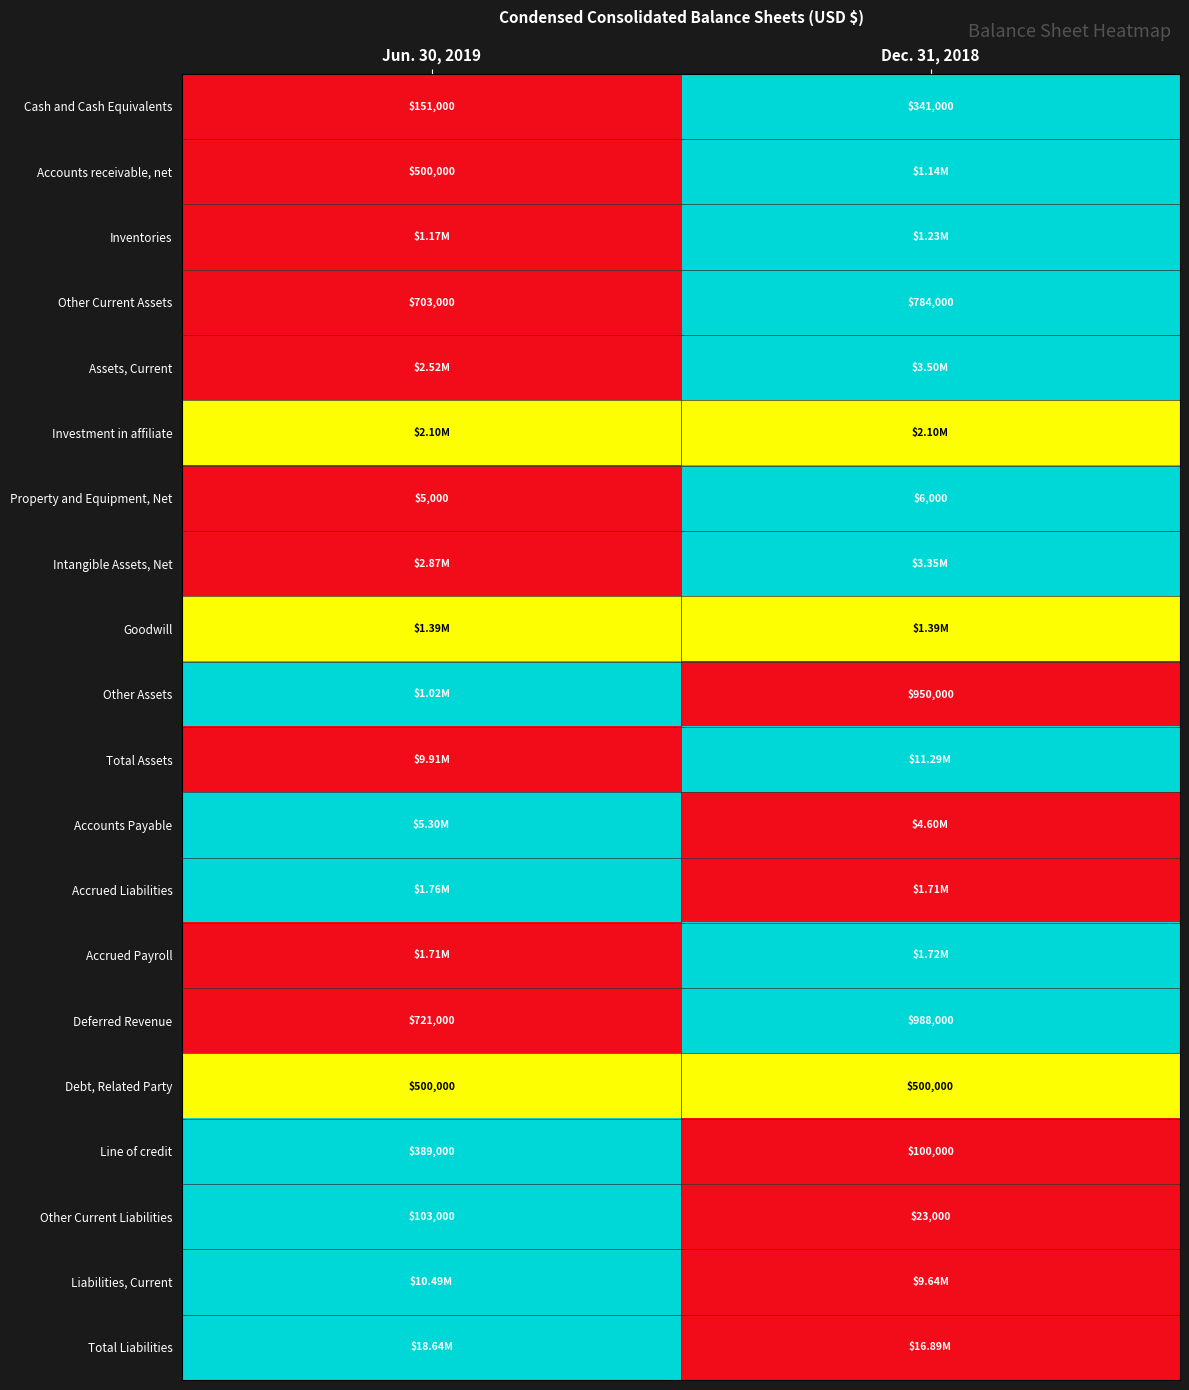

List the labels in order of Cash and Cash Equivalents value, smallest first.

Jun. 30, 2019, Dec. 31, 2018